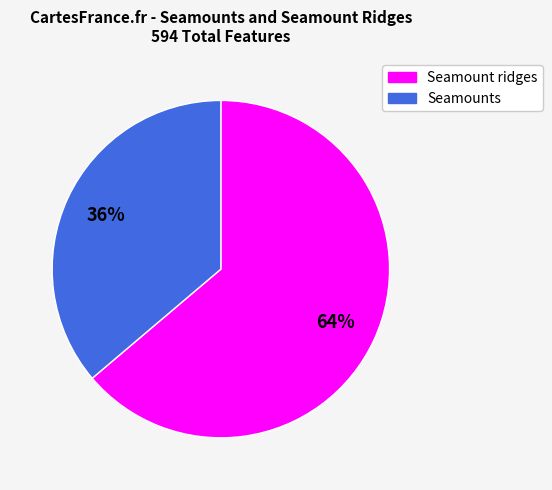

What is the largest slice in the pie chart?

Seamount ridges